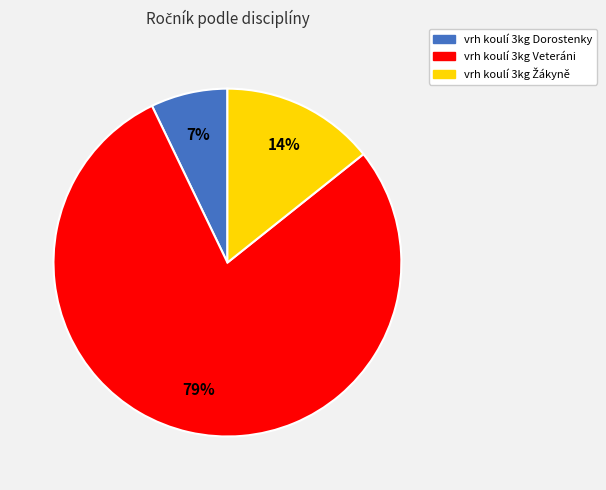

Does vrh koulí 3kg Veteráni represent more than half of the total?

Yes